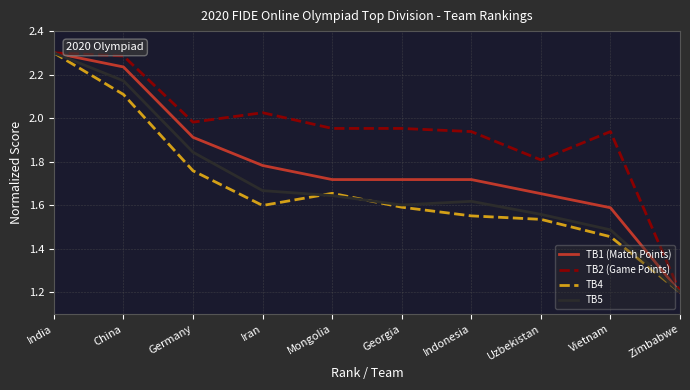

What is the spread (max minus min) of values at China?

0.2